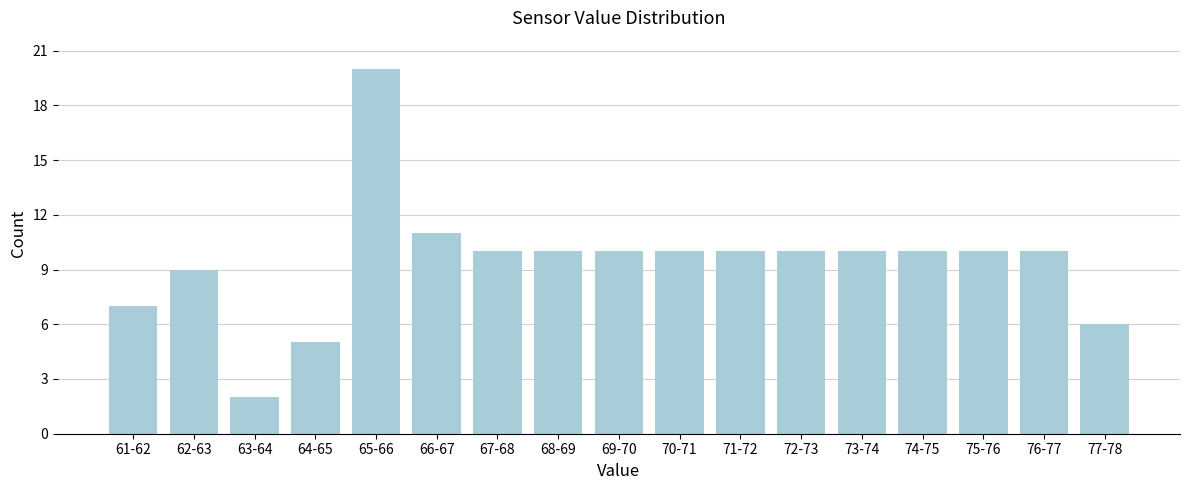

Reading right to left, what are all the values shown in this chart?

77-78=6	76-77=10	75-76=10	74-75=10	73-74=10	72-73=10	71-72=10	70-71=10	69-70=10	68-69=10	67-68=10	66-67=11	65-66=20	64-65=5	63-64=2	62-63=9	61-62=7